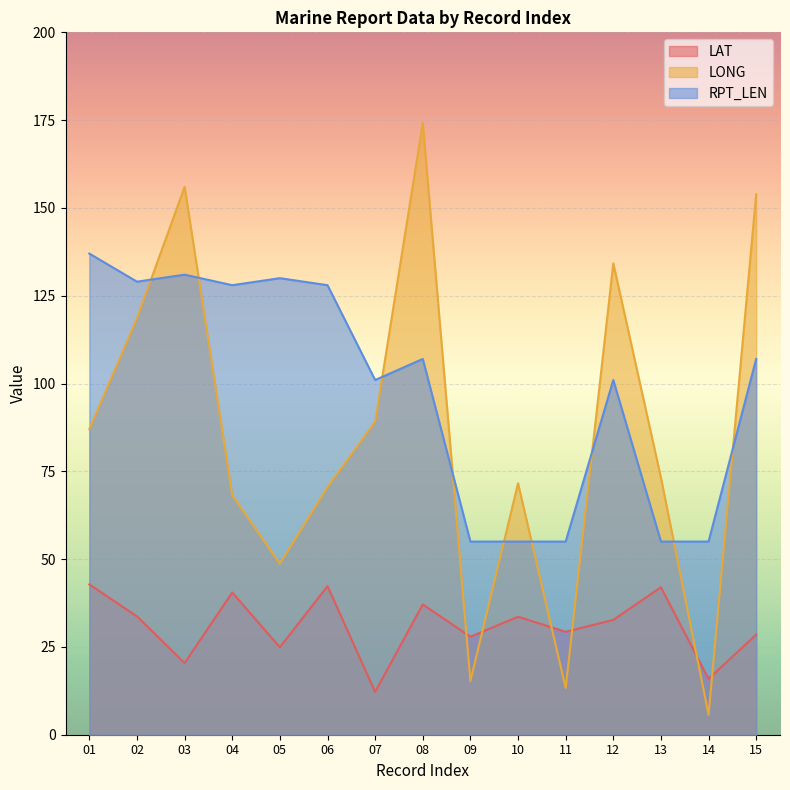

Is the value of LONG at 03 greater than the value of LAT at 14?

Yes